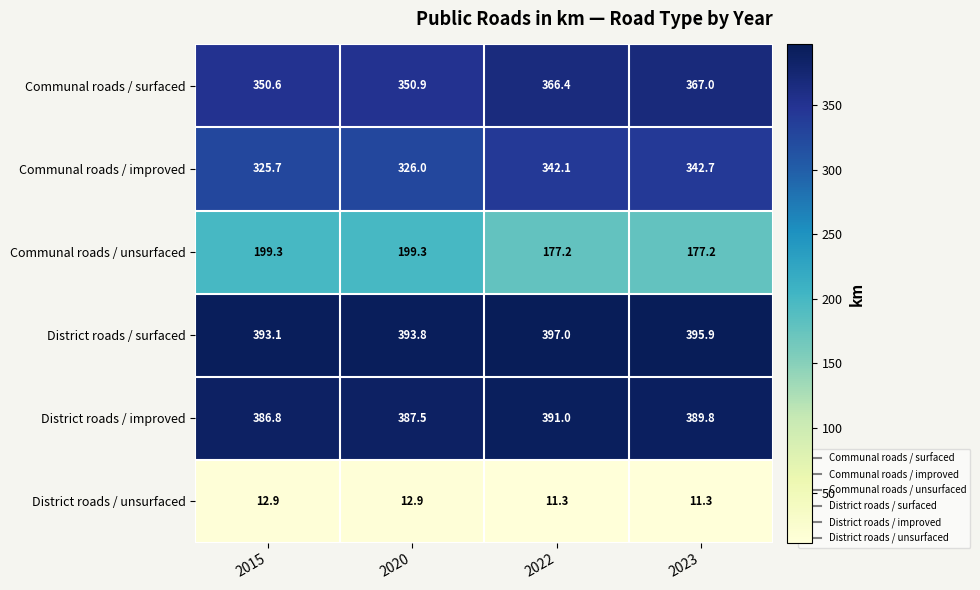

What is the minimum value shown in the chart?

11.3